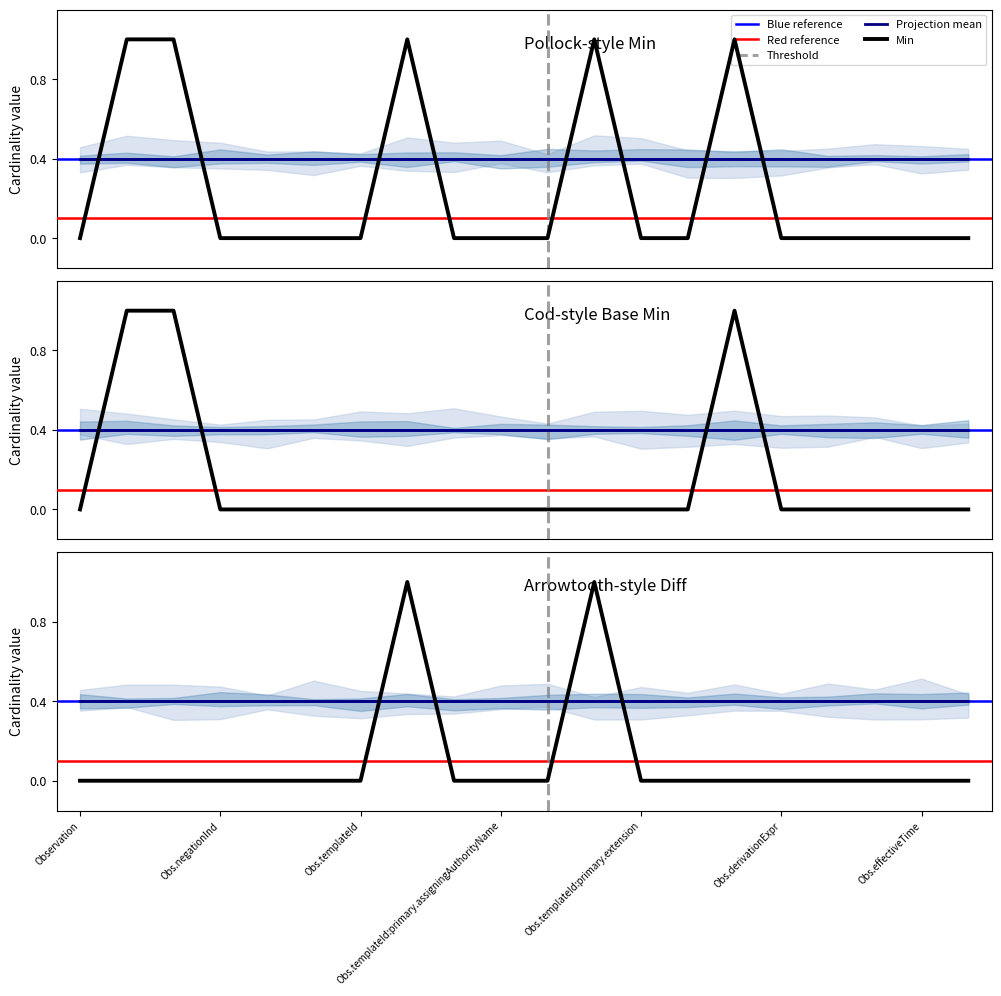

Which series has the largest range (max minus min)?

Min